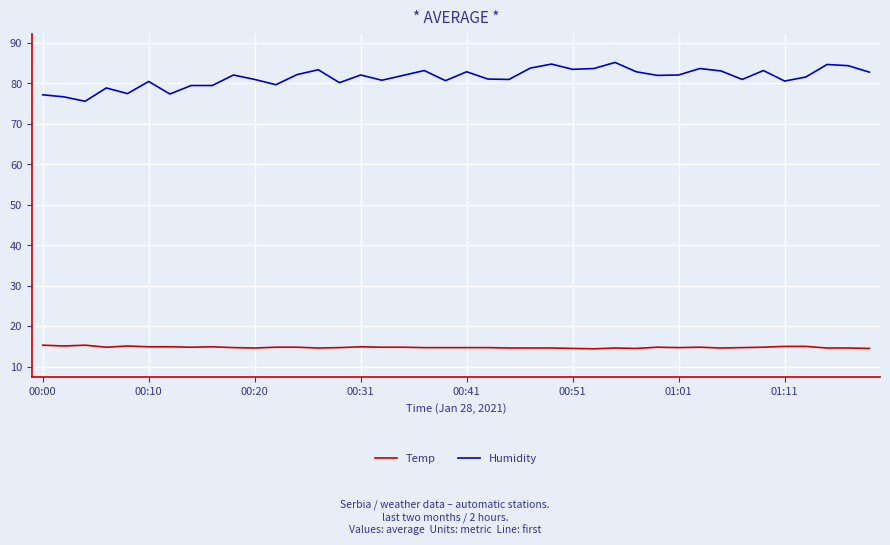

List the series in order of their peak value, highest first.

Humidity, Temp